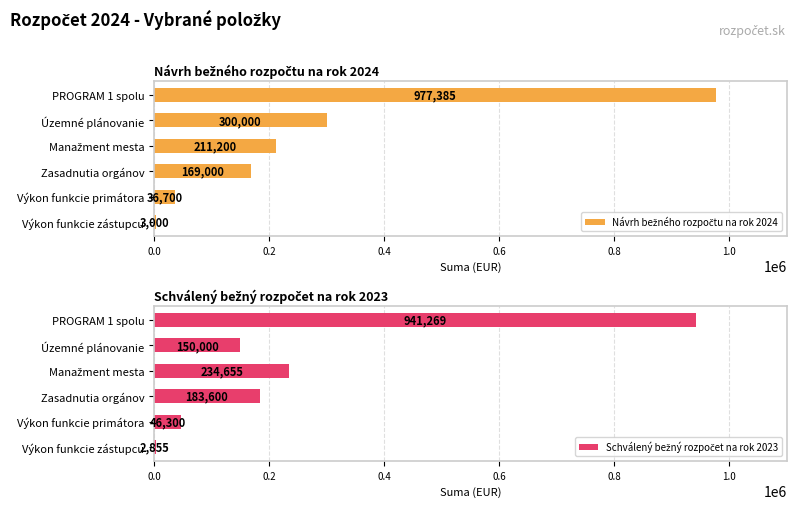

Which series has the largest range (max minus min)?

Návrh bežného rozpočtu na rok 2024